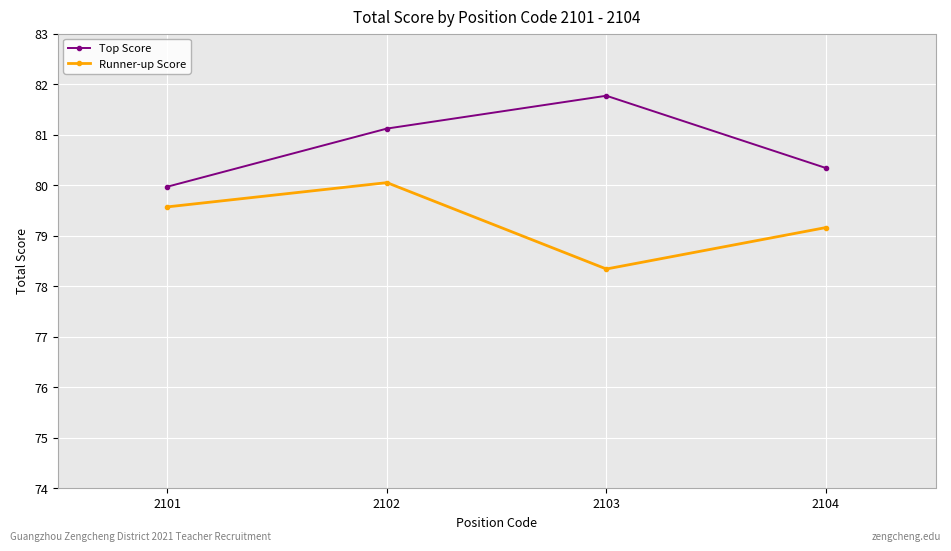

What is the value of the Top Score point at the 2nd from the left?

81.1